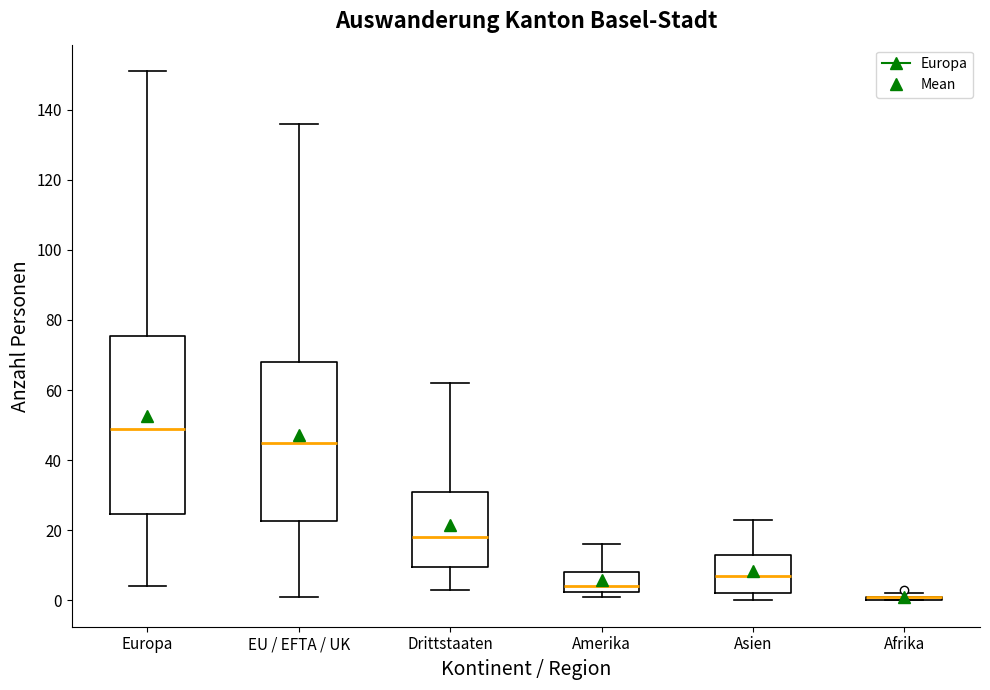

Where does the lower whisker of the box for Drittstaaten end on the y-axis? The values are not printed on the chart, so give them approximately, as read against the axis.

4